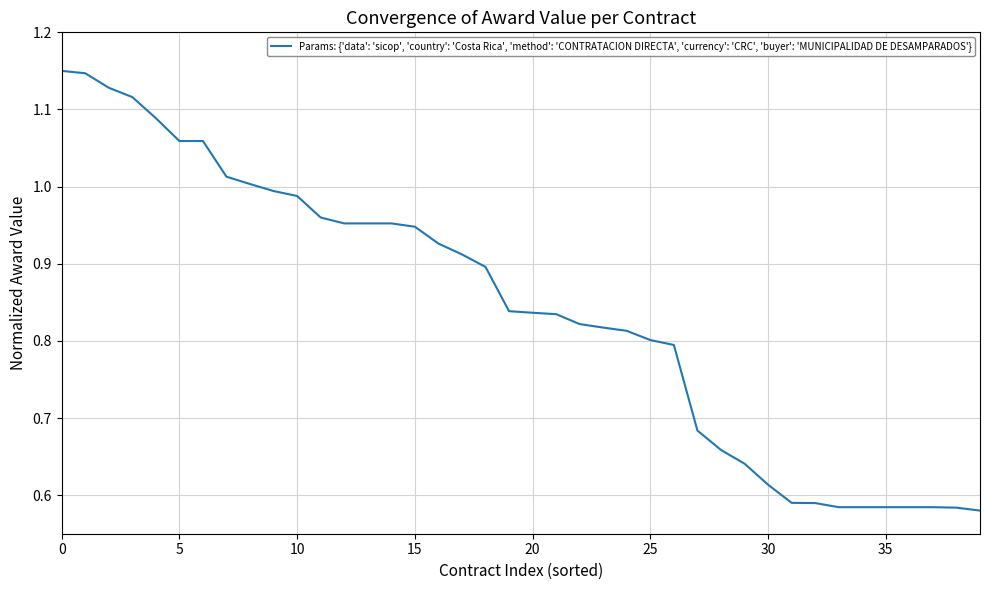

How many lines are shown in the chart?

1